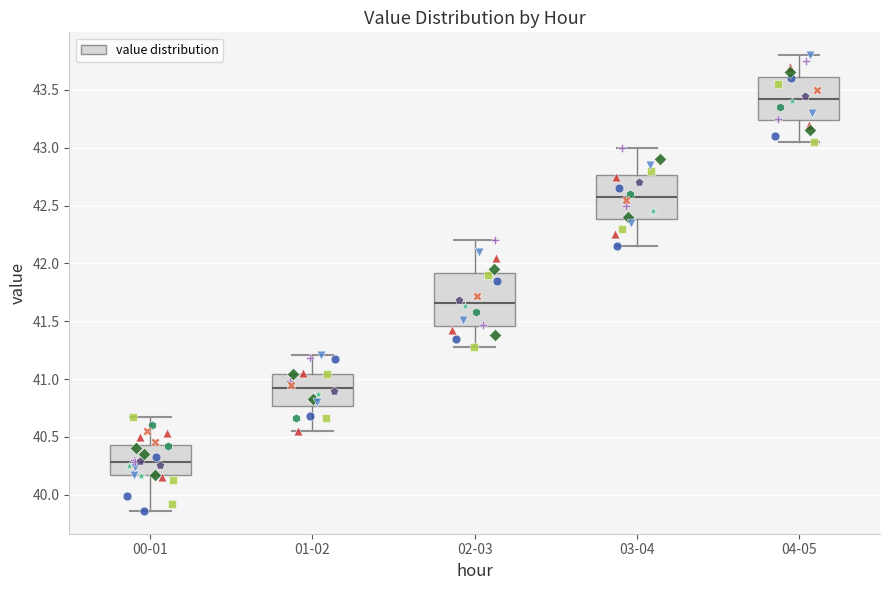

Reading left to right, transcribe this box plot: for each box, give where its median line is, the range the box spans, and where its two whiskers end, as read against the y-axis. The values are not printed on the chart, so give them approximately, as read against the axis.

00-01: median 40.30, box 40.15 to 40.45, whiskers 39.85 to 40.65
01-02: median 40.95, box 40.75 to 41.05, whiskers 40.55 to 41.20
02-03: median 41.65, box 41.45 to 41.90, whiskers 41.30 to 42.20
03-04: median 42.60, box 42.40 to 42.75, whiskers 42.15 to 43.00
04-05: median 43.45, box 43.25 to 43.60, whiskers 43.05 to 43.80